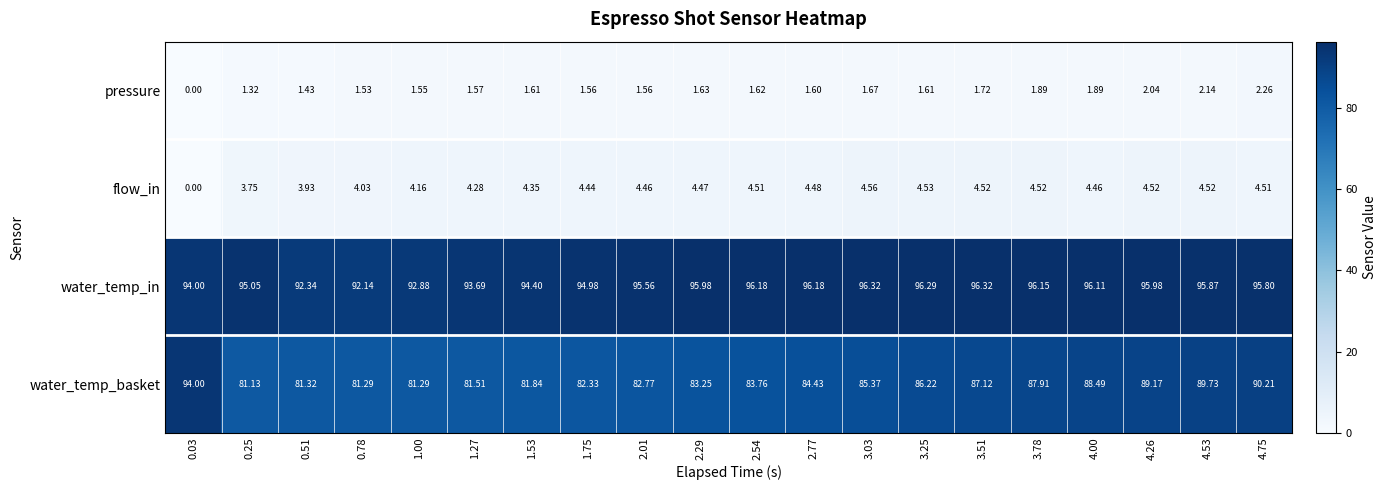

At 0.25, list the series in order from smallest to largest.

pressure, flow_in, water_temp_basket, water_temp_in